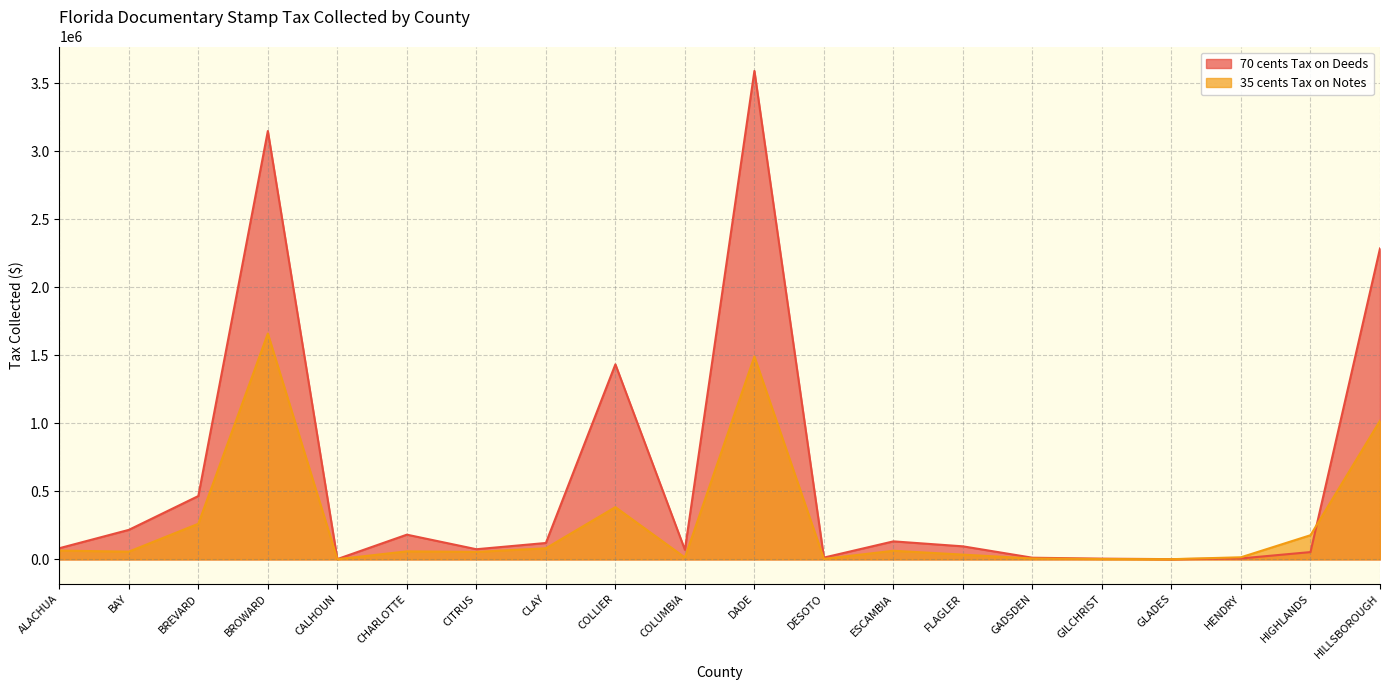

Reading left to right, list all the values displayed in this chart.

70 cents Tax on Deeds: ALACHUA=82098.1	BAY=216960.8	BREVARD=465580.5	BROWARD=3148300.7	CALHOUN=2275.0	CHARLOTTE=181682.9	CITRUS=74671.8	CLAY=120570.1	COLLIER=1433469.8	COLUMBIA=70463.4	DADE=3589819.8	DESOTO=13265.0	ESCAMBIA=132448.4	FLAGLER=95902.1	GADSDEN=12233.9	GILCHRIST=5352.2	GLADES=1833.3	HENDRY=7063.7	HIGHLANDS=53697.7	HILLSBOROUGH=2285238.2
35 cents Tax on Notes: ALACHUA=64621.6	BAY=56850.8	BREVARD=261777.2	BROWARD=1659512.1	CALHOUN=1414.7	CHARLOTTE=59058.7	CITRUS=54992.0	CLAY=81648.7	COLLIER=384029.5	COLUMBIA=13778.1	DADE=1490966.4	DESOTO=3733.1	ESCAMBIA=63407.8	FLAGLER=35015.8	GADSDEN=6508.2	GILCHRIST=2841.7	GLADES=1509.9	HENDRY=15544.2	HIGHLANDS=177696.8	HILLSBOROUGH=1018832.5